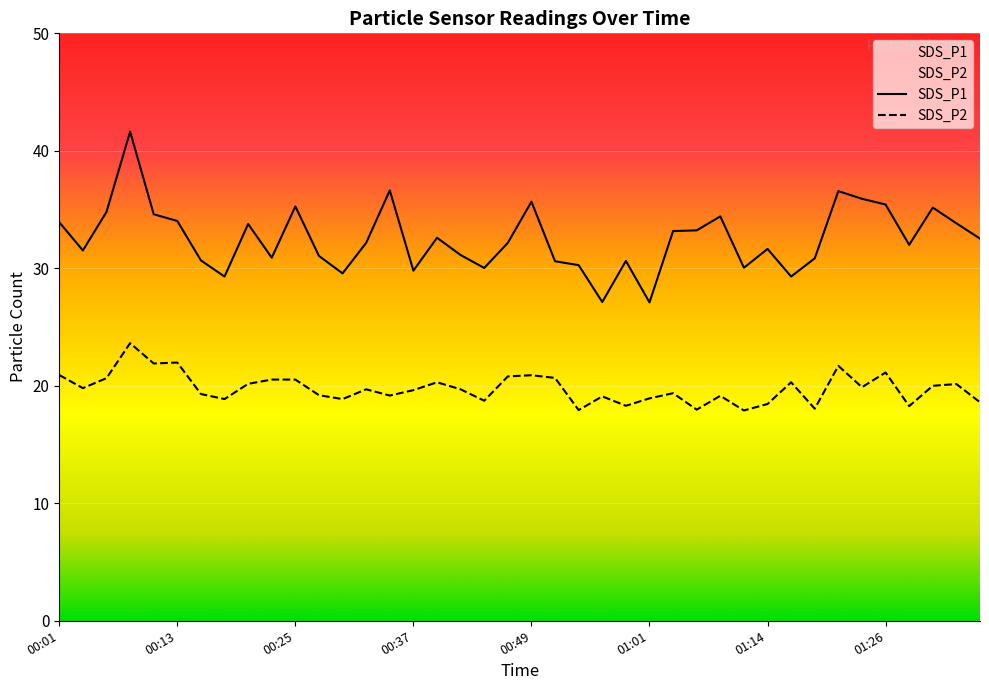

What is the total value across all series at 01:14?

50.1